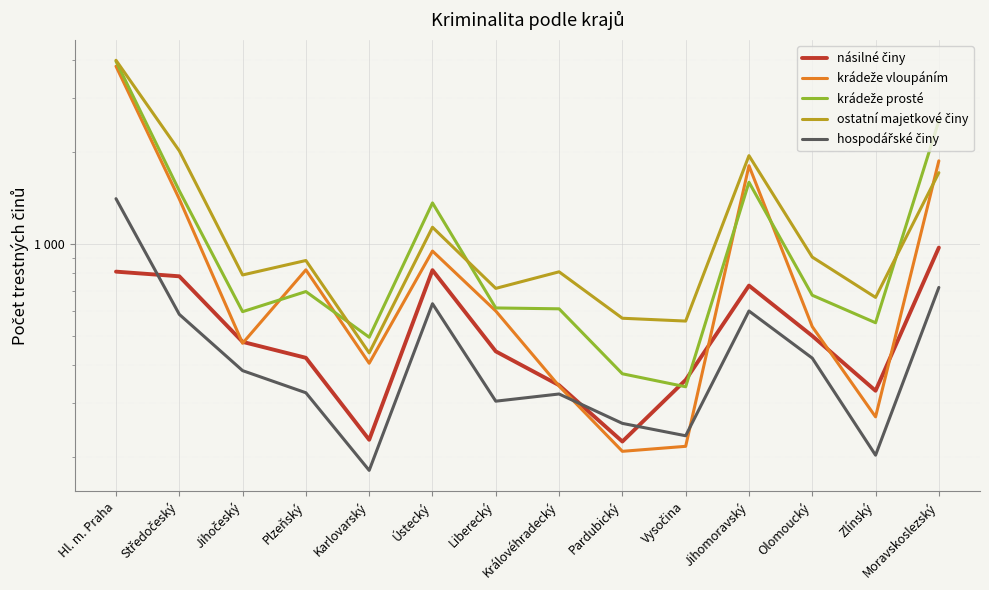

In hospodářské činy, how many points are higher than both neighbors (excluding endpoints)?

3